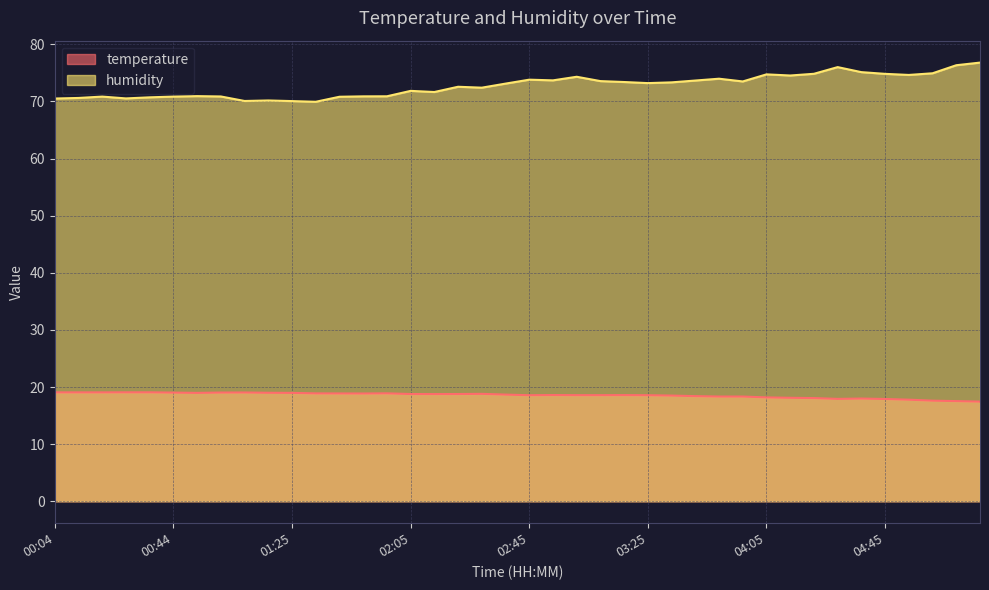

What is the lowest value of the humidity series?

70.0